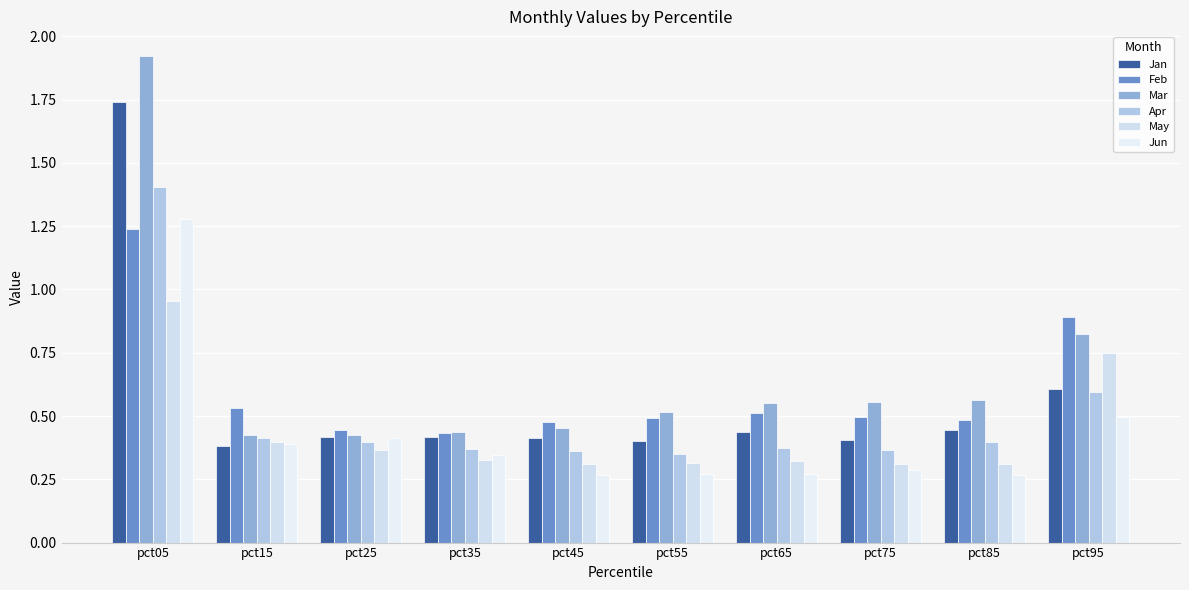

What is the difference between the maximum and second lowest values in the May series?

0.6